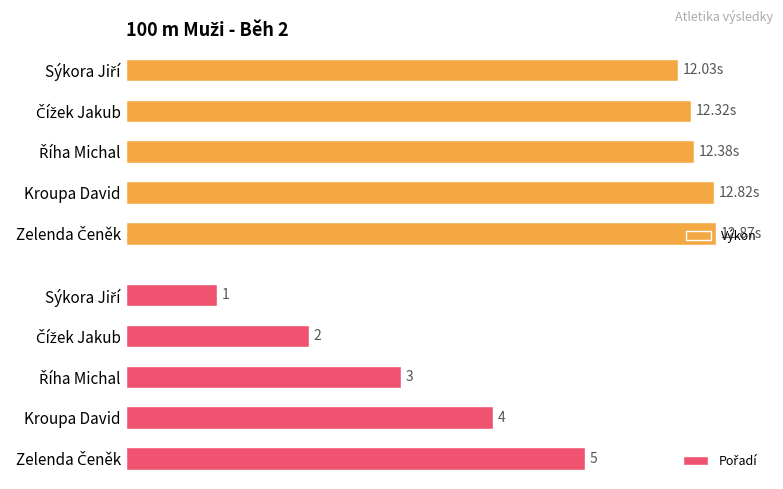

What is the value of the Pořadí bar at the 3rd from the left?

3.0